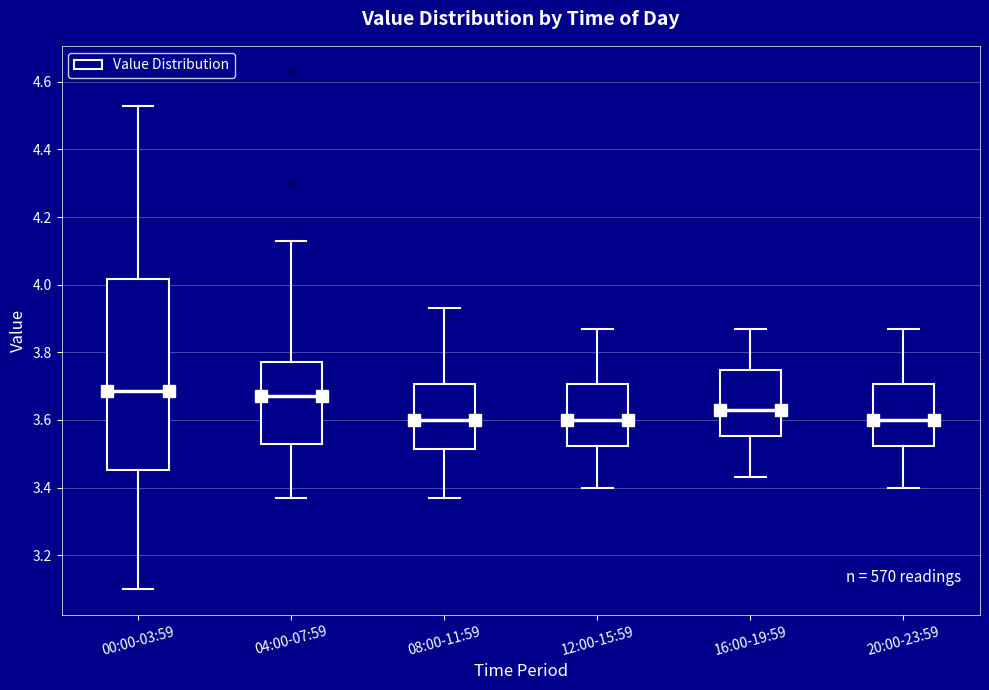

Comparing the boxes themselves (not the whiskers), which one is the tallest?

00:00-03:59